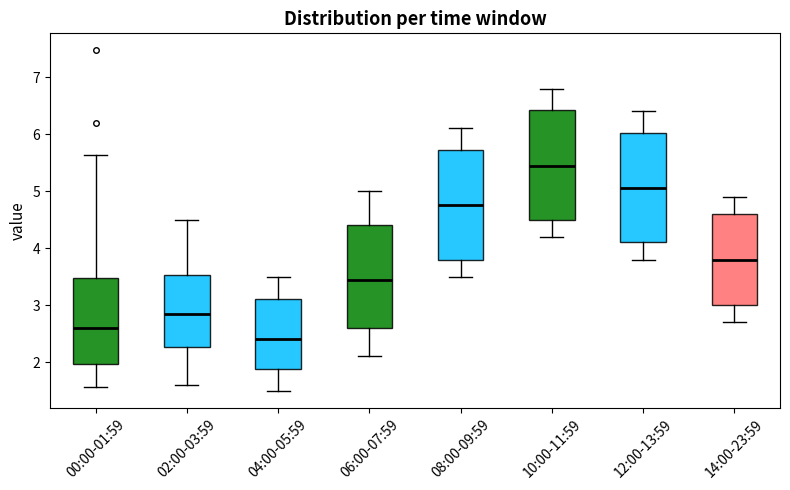

Reading left to right, transcribe this box plot: for each box, give where its median line is, the range the box spans, and where its two whiskers end, as read against the y-axis. The values are not printed on the chart, so give them approximately, as read against the axis.

00:00-01:59: median 2.6, box 2.0 to 3.5, whiskers 1.6 to 5.6
02:00-03:59: median 2.9, box 2.3 to 3.5, whiskers 1.6 to 4.5
04:00-05:59: median 2.4, box 1.9 to 3.1, whiskers 1.5 to 3.5
06:00-07:59: median 3.5, box 2.6 to 4.4, whiskers 2.1 to 5.0
08:00-09:59: median 4.8, box 3.8 to 5.7, whiskers 3.5 to 6.1
10:00-11:59: median 5.5, box 4.5 to 6.4, whiskers 4.2 to 6.8
12:00-13:59: median 5.1, box 4.1 to 6.0, whiskers 3.8 to 6.4
14:00-23:59: median 3.8, box 3.0 to 4.6, whiskers 2.7 to 4.9